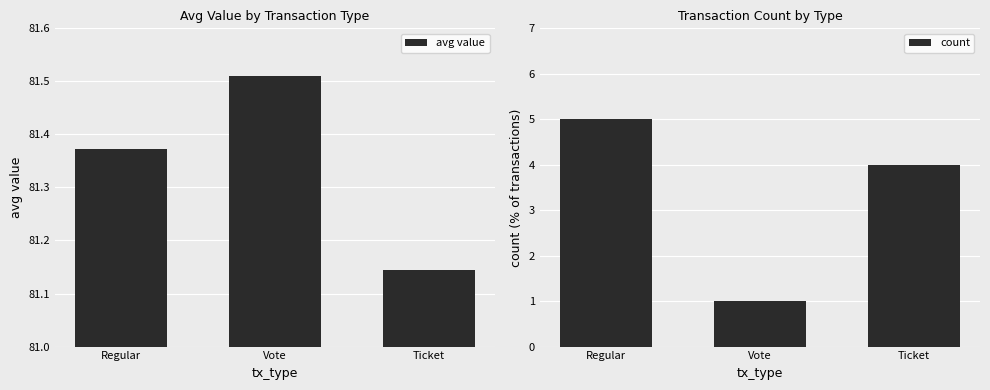

Is it true that count equals 0.3 at Vote?

False